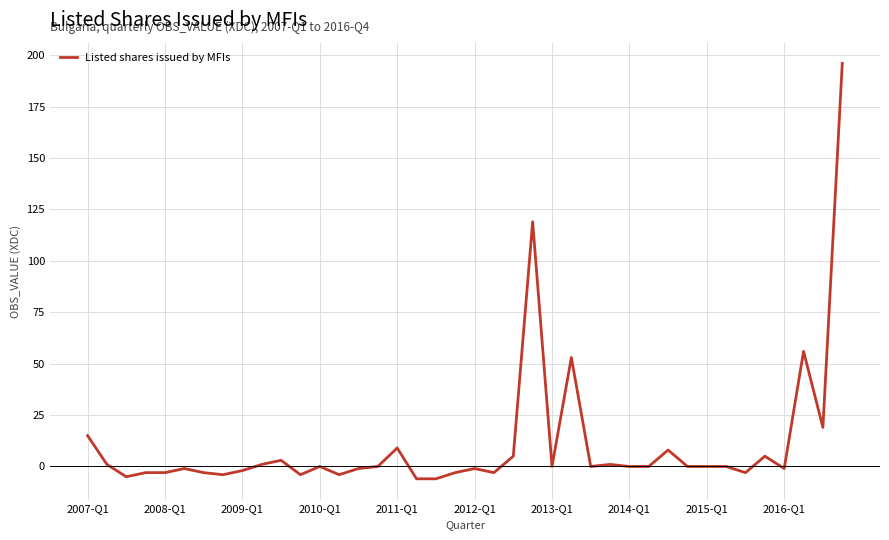

What is the greatest value displayed?

196